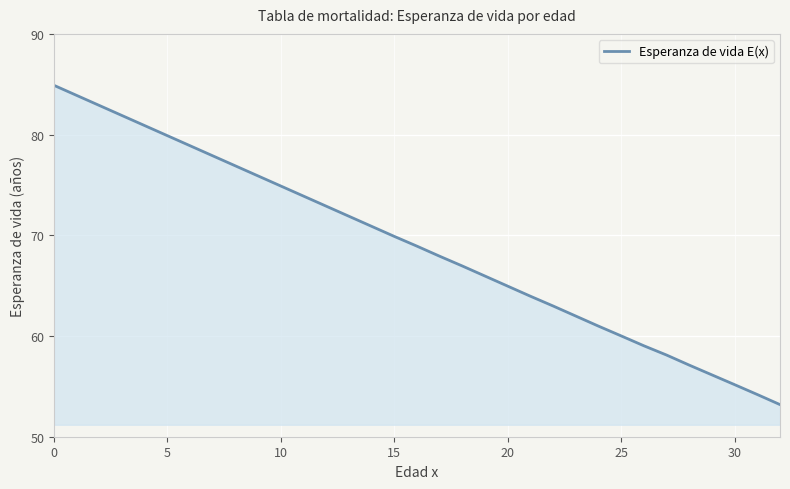

How many categories are shown in the chart?

33